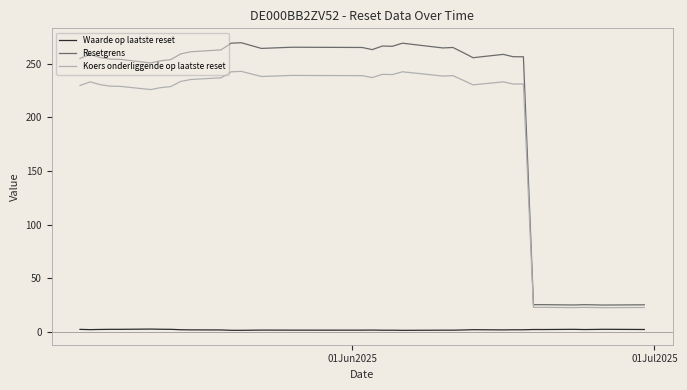

List the series in order of their peak value, highest first.

Resetgrens, Koers onderliggende op laatste reset, Waarde op laatste reset